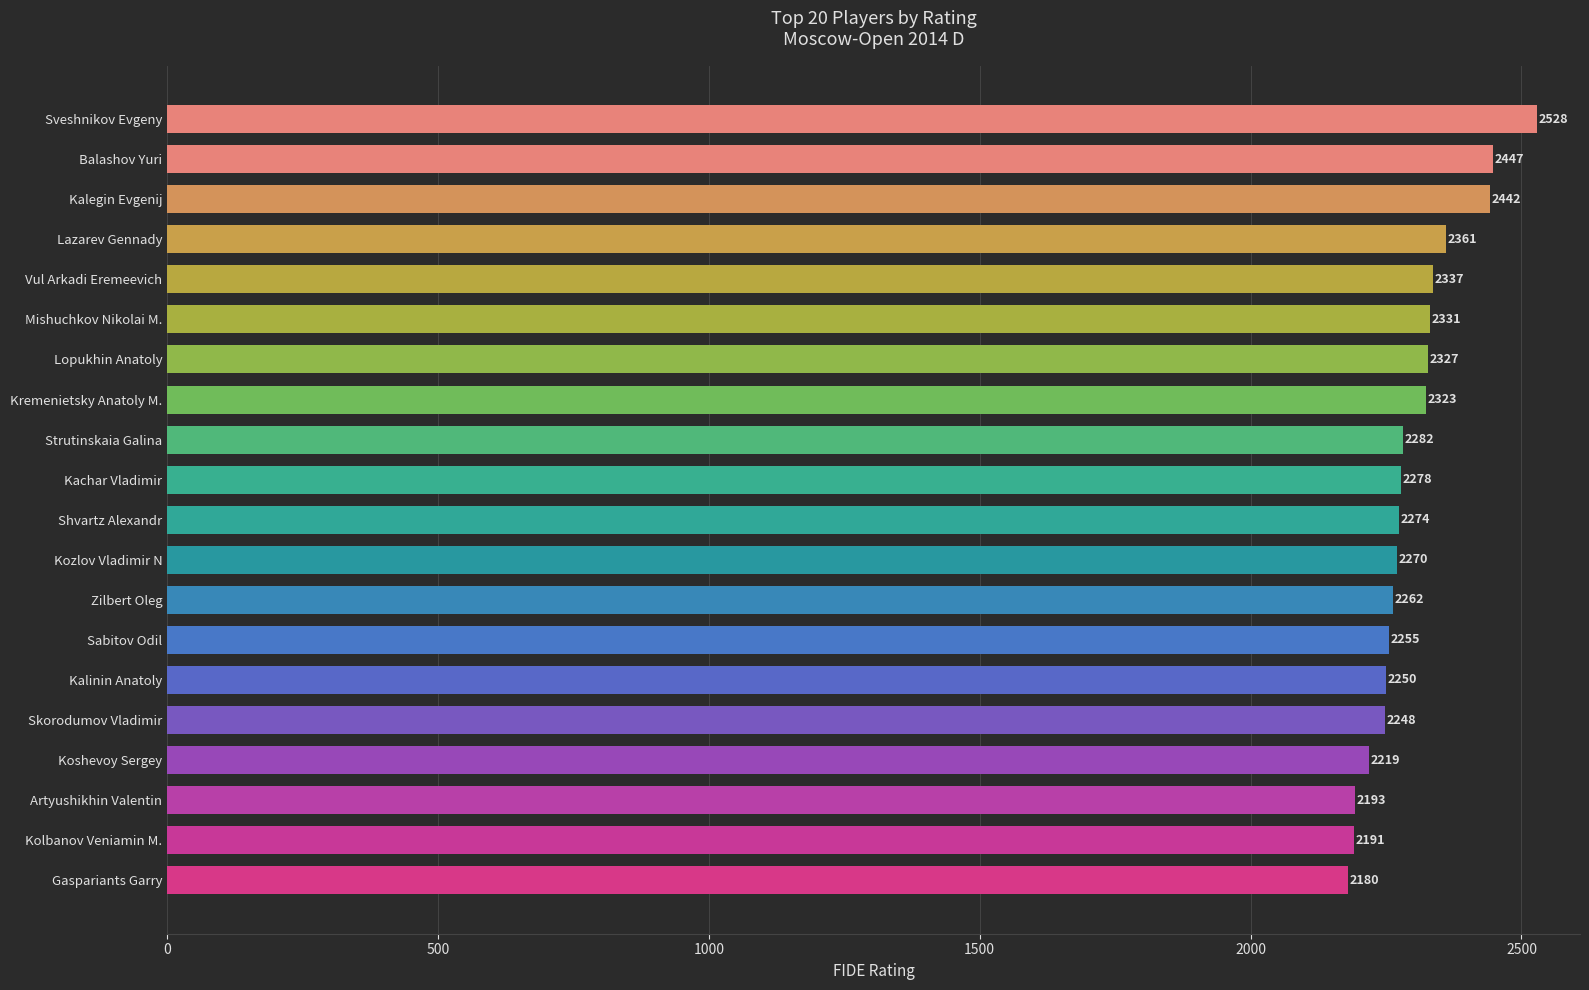

Does the chart contain stacked bars?

No